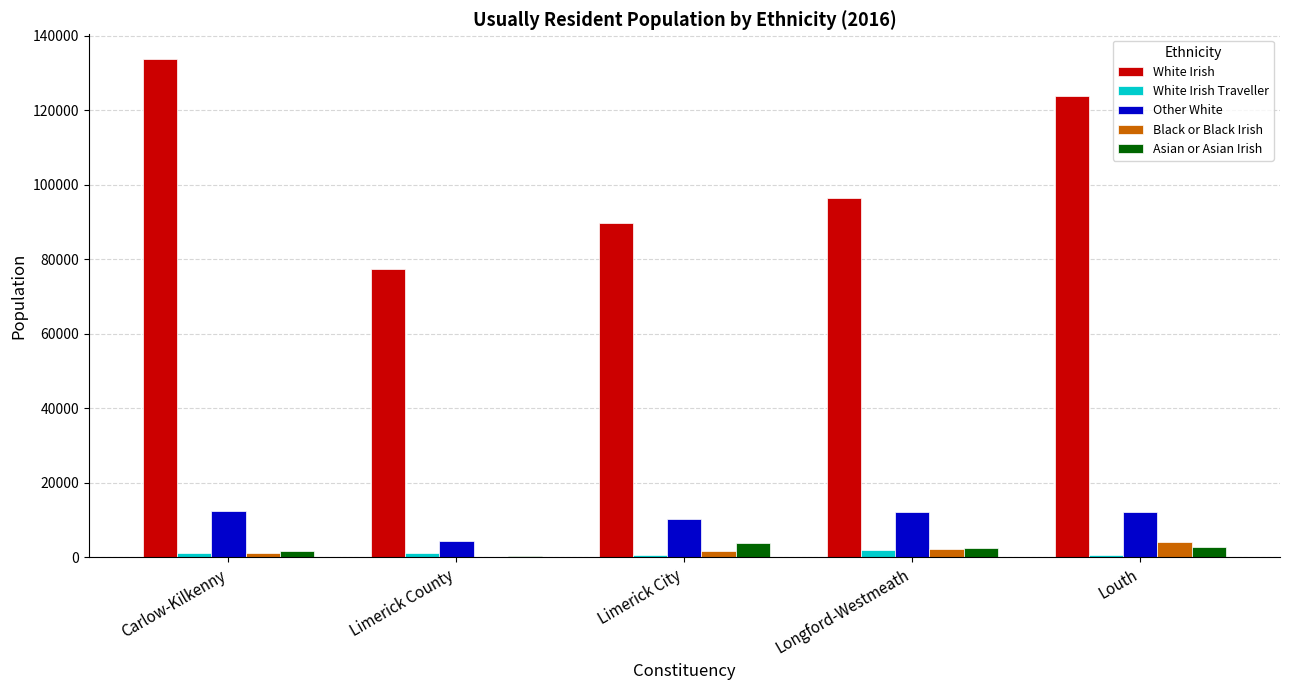

Between Carlow-Kilkenny and Limerick City, which series saw the biggest shift?

White Irish